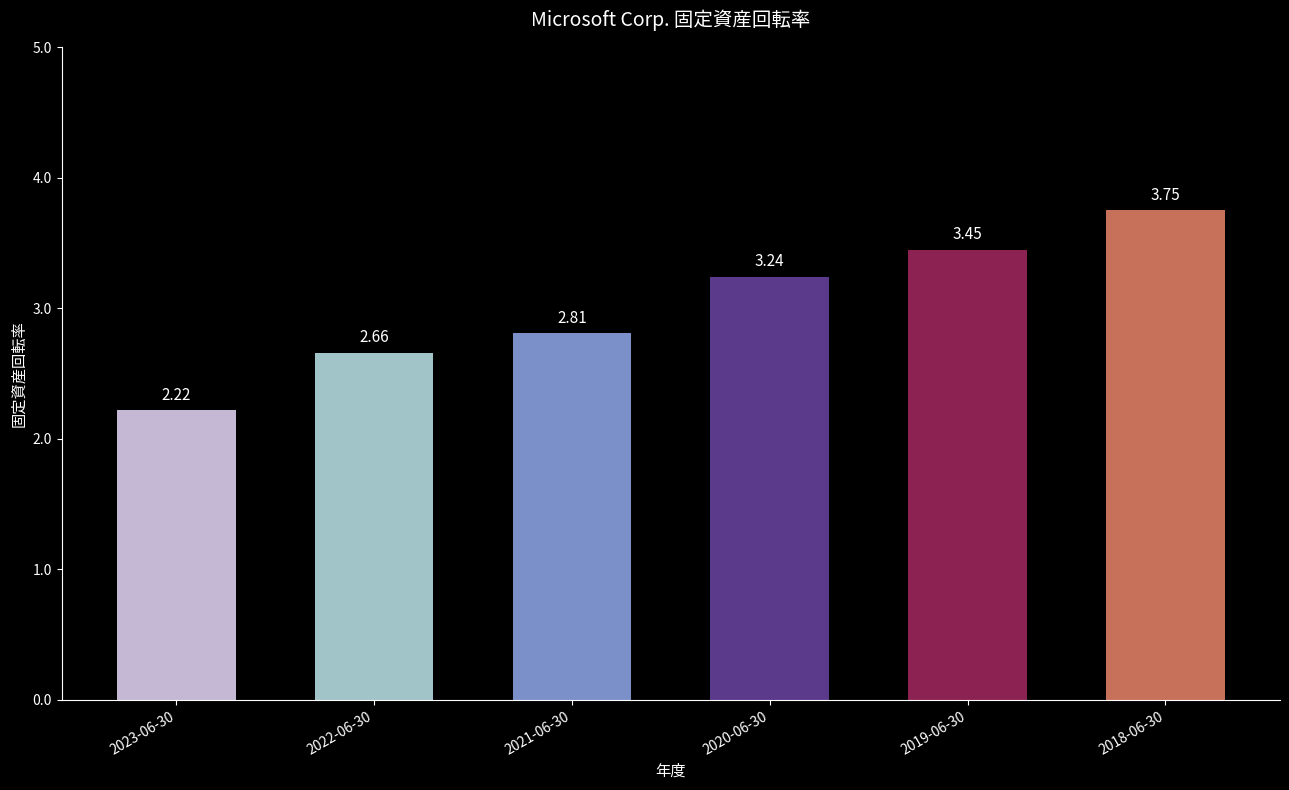

What is the difference between the second highest and minimum values?

1.2